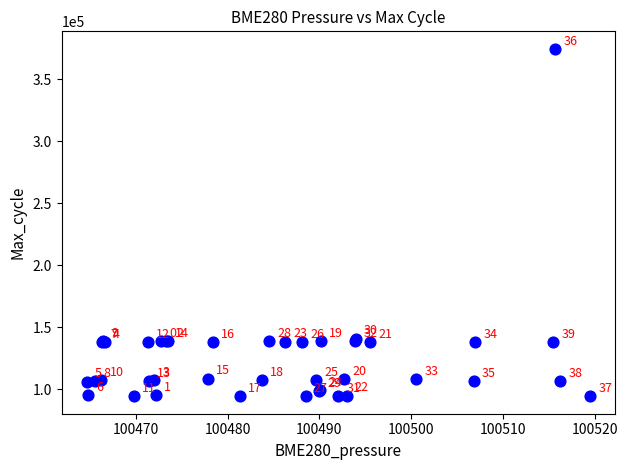

What Y value in the scatter plot is closest to 234490?

140944